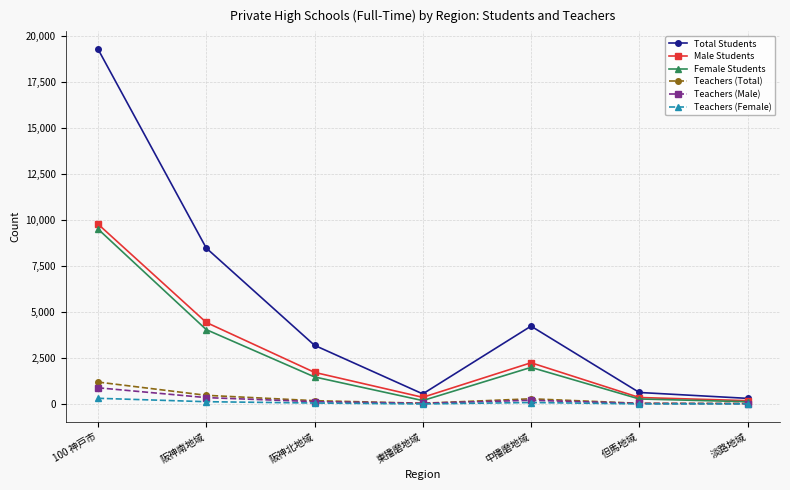

What is the label of the 7th point from the left?

淡路地域